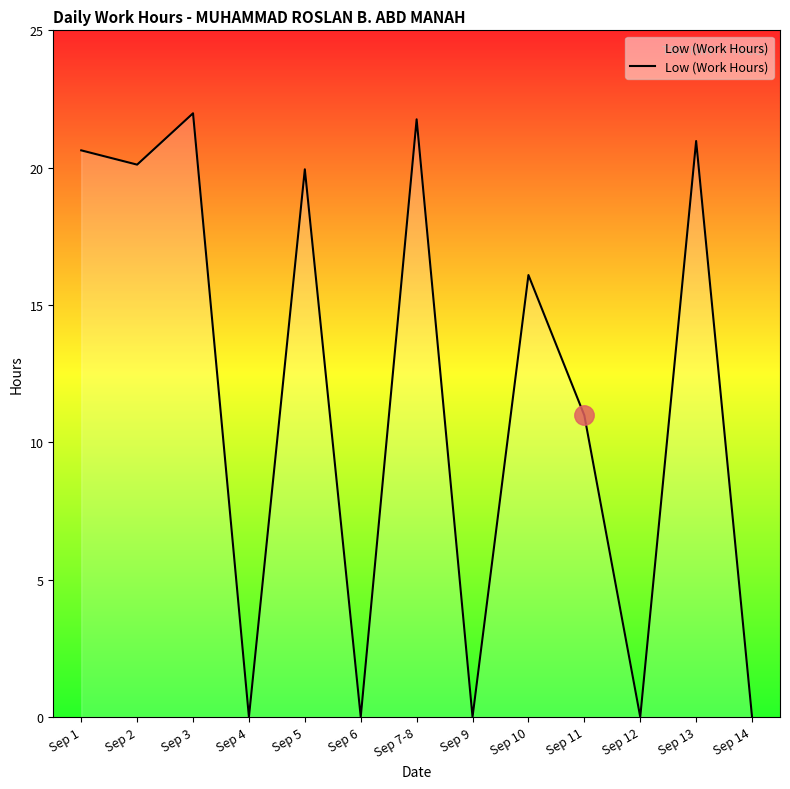

Count the number of values greater than 16.

7